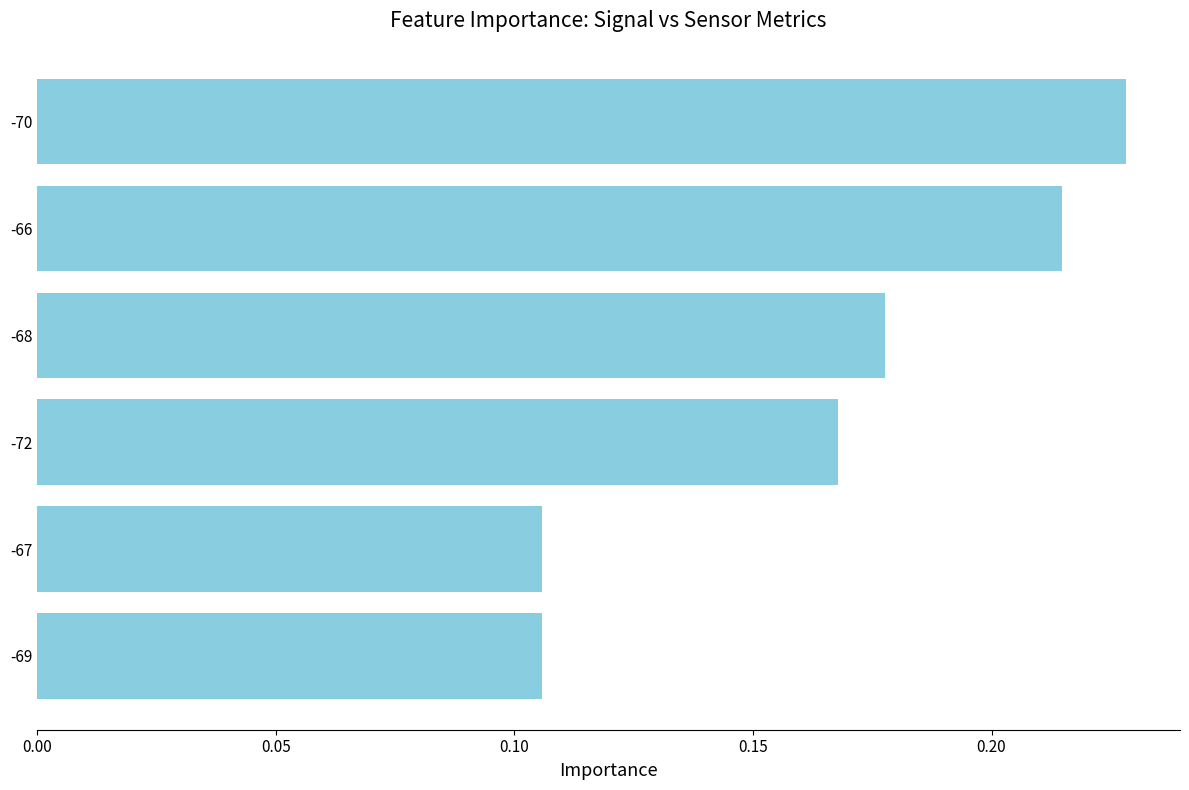

Which has a higher value, -69 or -72?

-72